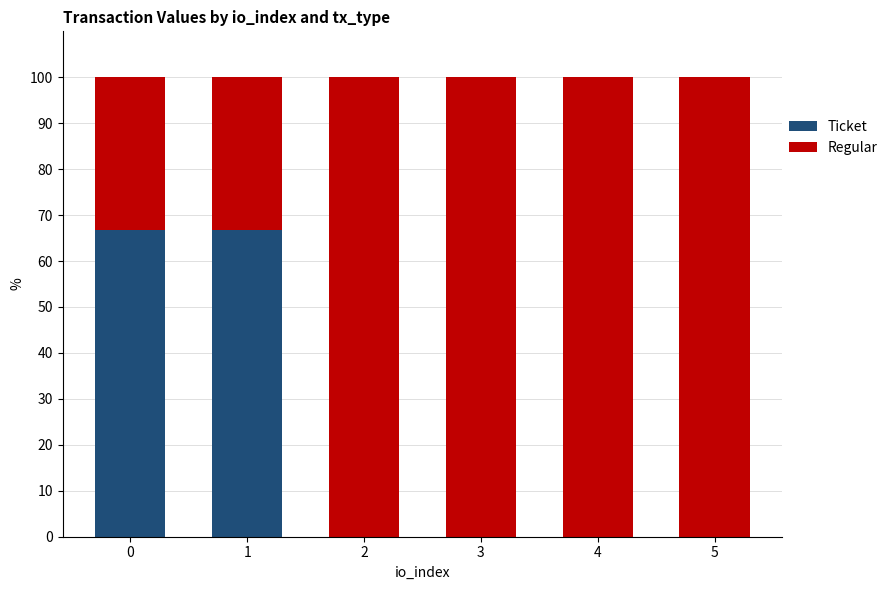

What is the total value across all series at 3?

100.0